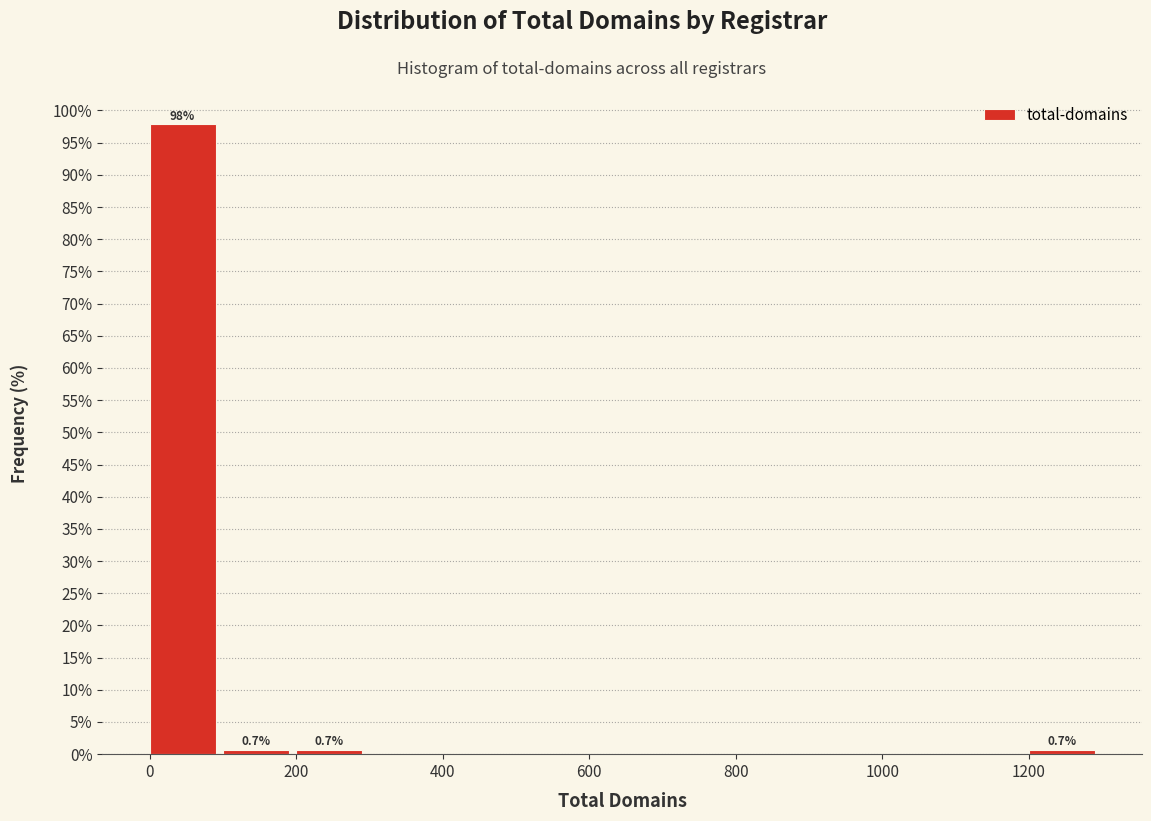

Which range on the x-axis has the tallest bar?

0 to 100